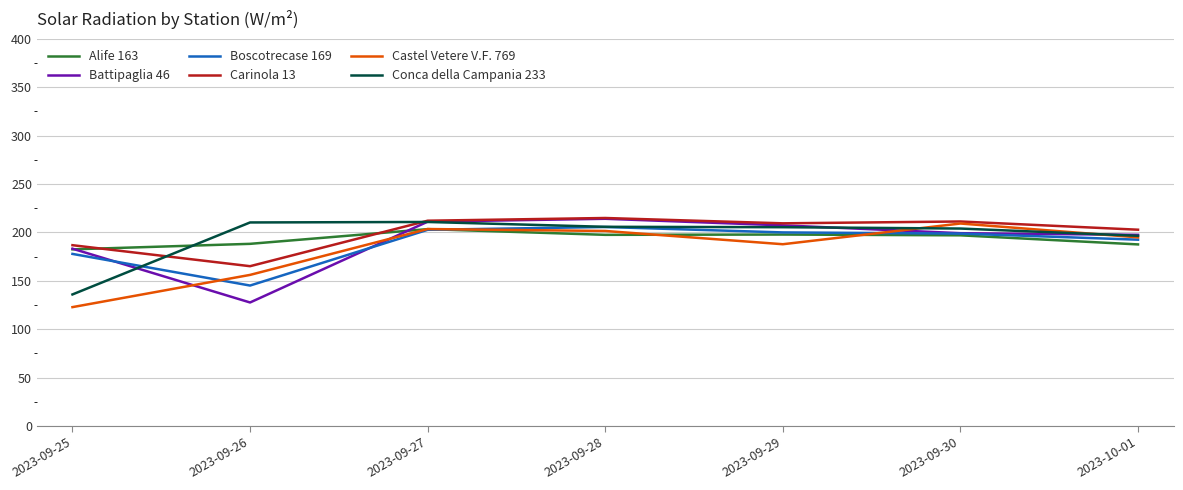

At which category does Castel Vetere V.F. 769 reach its first local valley?

2023-09-29